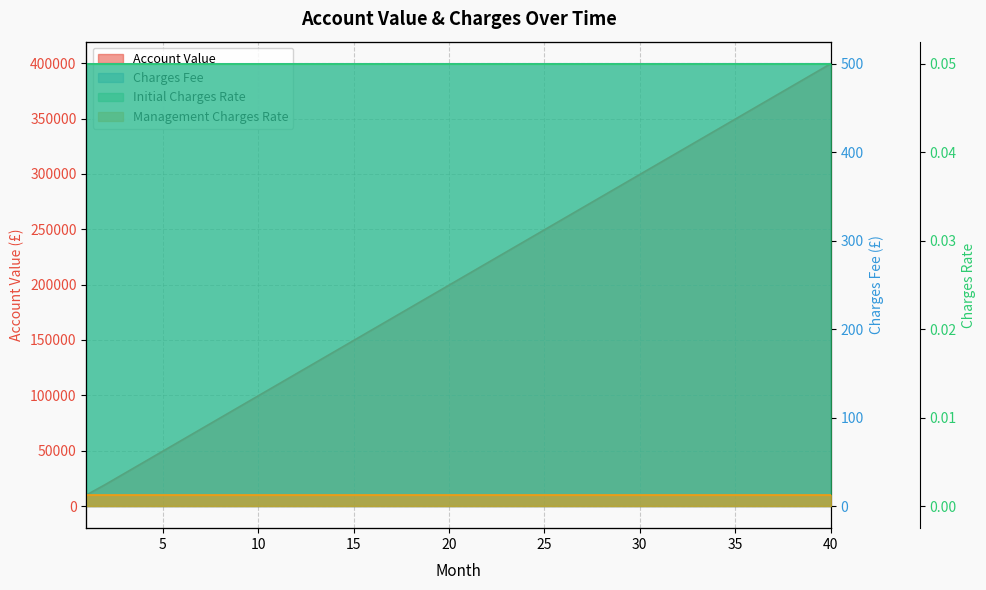

Does the chart have visible grid lines?

Yes